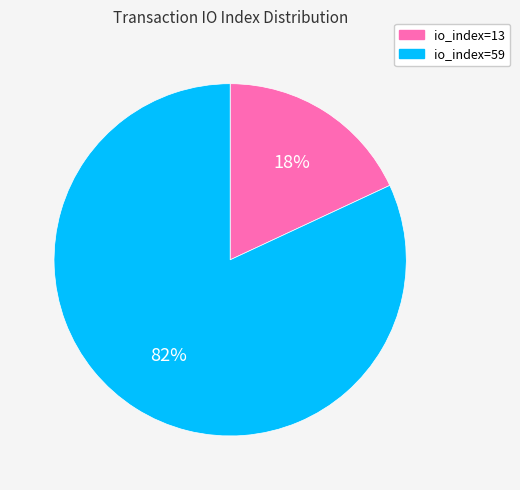

Is it true that io_index=59 is 71% of the pie?

False